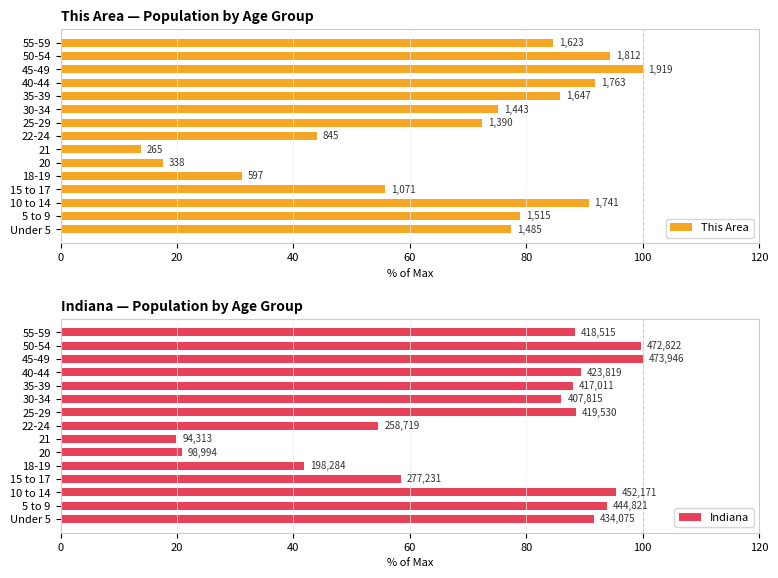

What is the greatest value displayed?

100.0